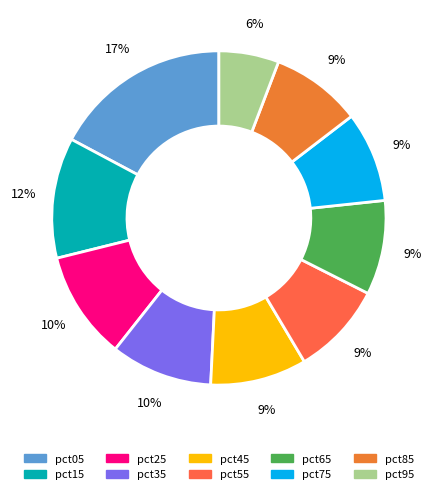

Rank the categories by value from lowest to highest.

pct95, pct75, pct85, pct55, pct65, pct45, pct35, pct25, pct15, pct05